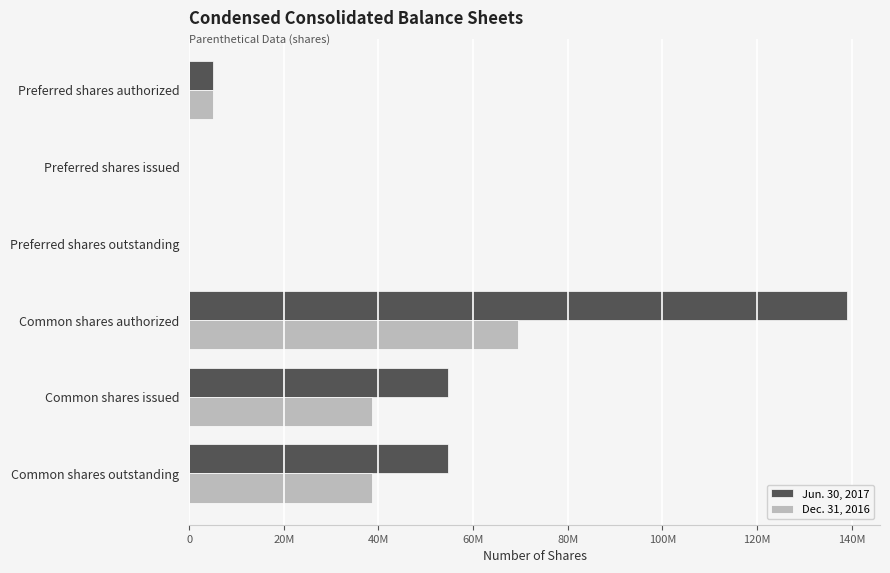

Reading right to left, list all the values displayed in this chart.

Jun. 30, 2017: 54747656	54748000	139000000	0	0	5000000
Dec. 31, 2016: 38599000	38599000	69500000	0	0	5000000